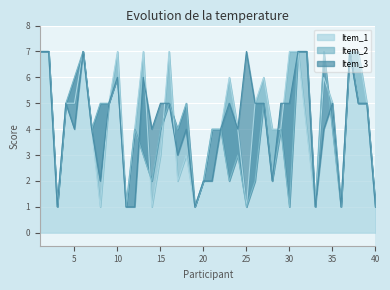

What is the sum of the Item_2 values at 40 and 10?

7